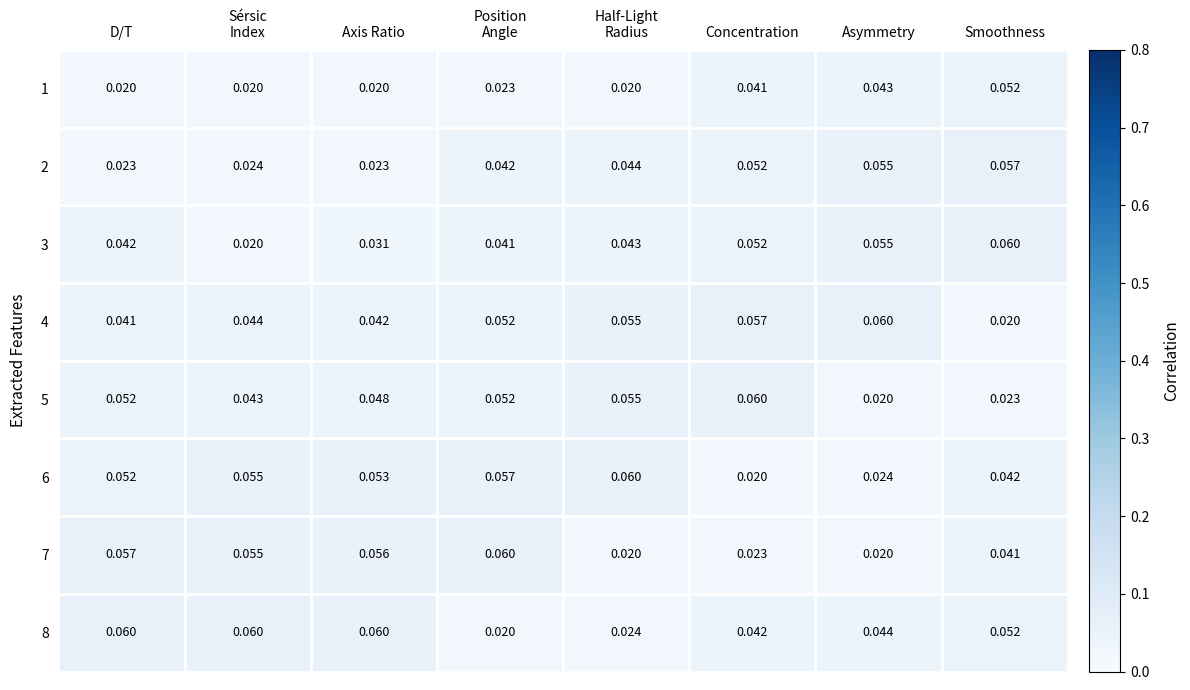

Is the value of 8 at Asymmetry greater than the value of 1 at Asymmetry?

Yes